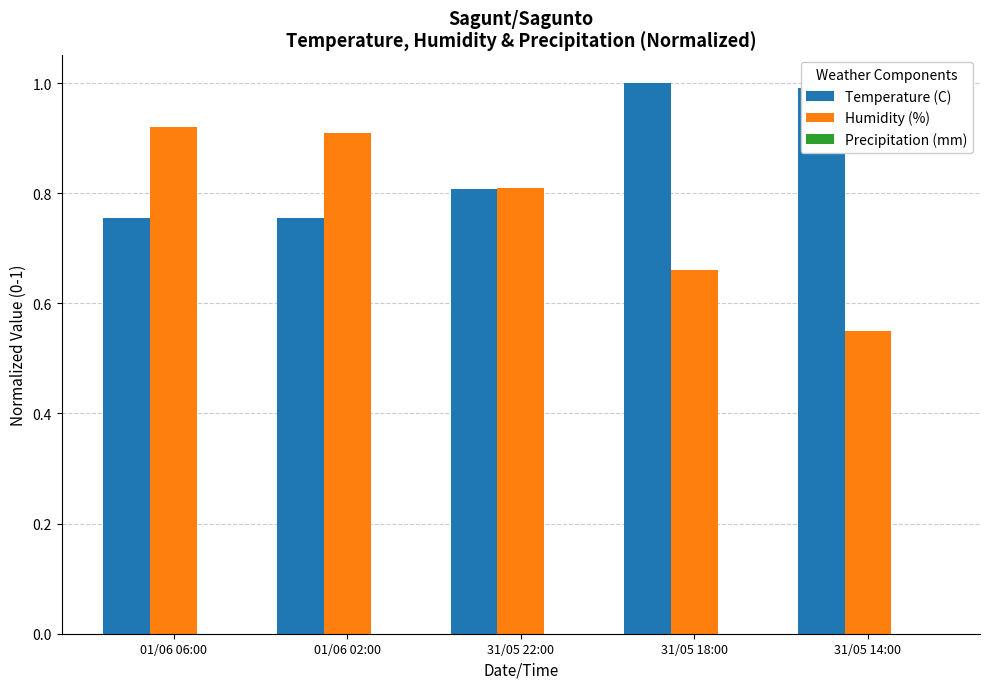

At which label is Humidity (%) closest to 0?

31/05 14:00